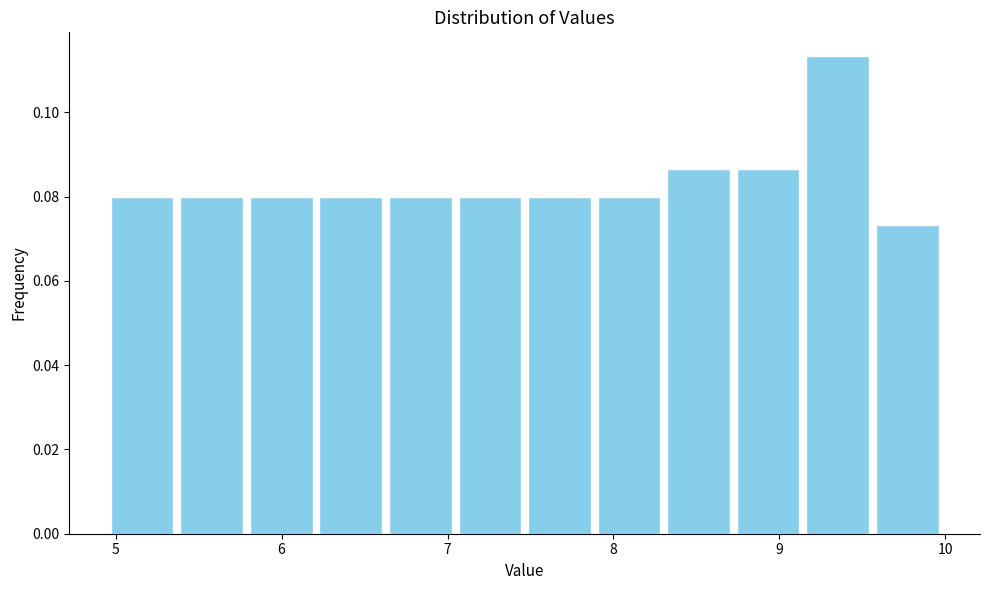

How tall is the bar that spans 8.7 to 9.1 on the x-axis? Neither the bar edges nor the heights are printed on the chart, so give them approximately, as read against the axes.

0.086